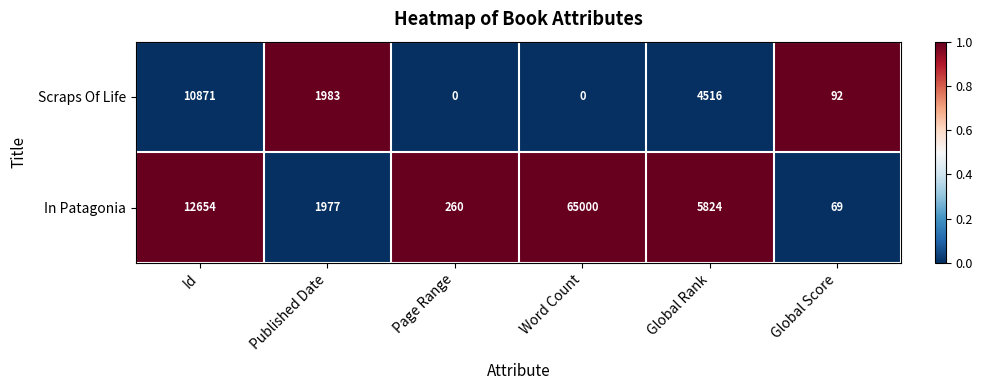

Count the number of data series in this chart.

2